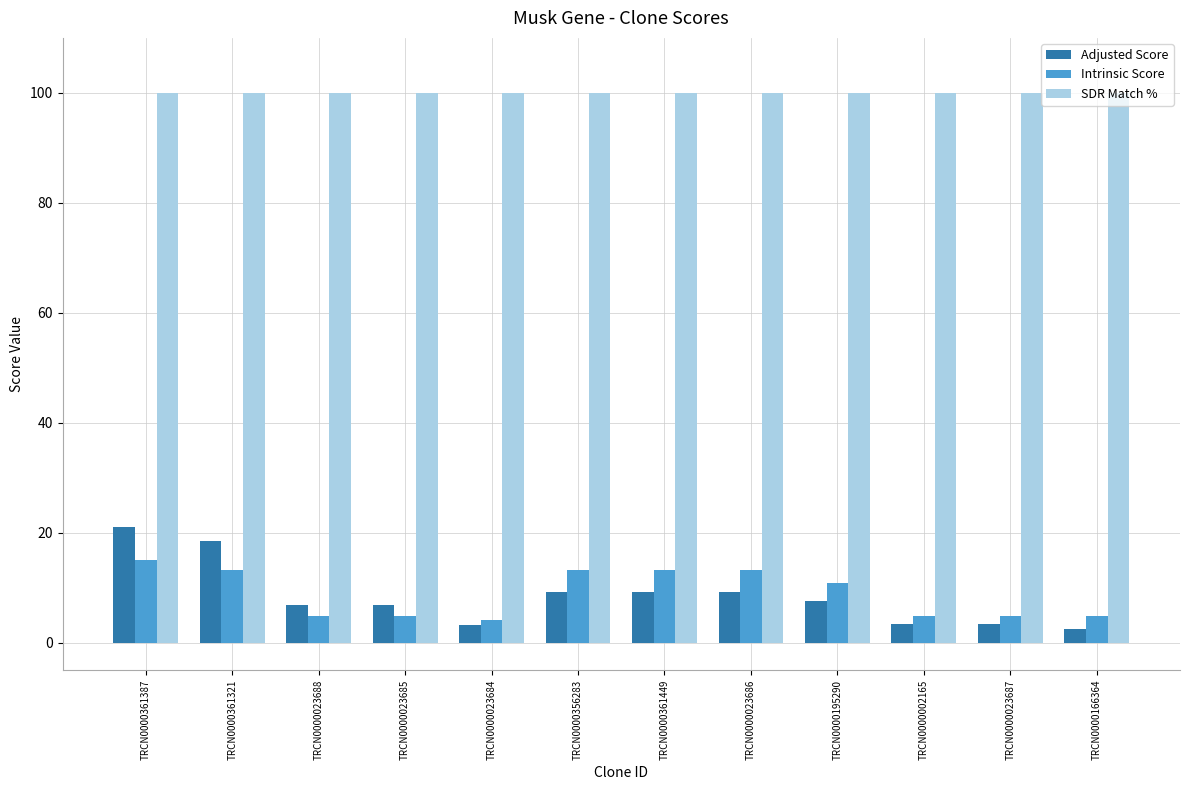

True or false: Intrinsic Score has a value of 13.2 at TRCN0000361449.

True